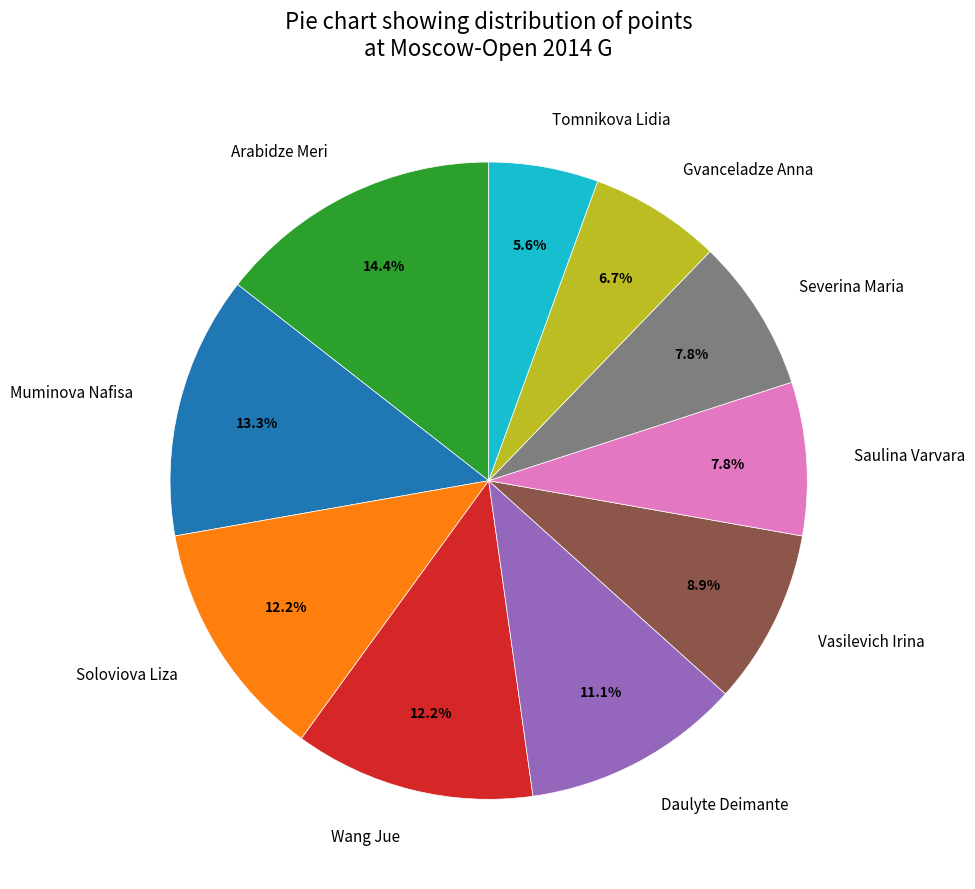

Does Saulina Varvara represent more than half of the total?

No